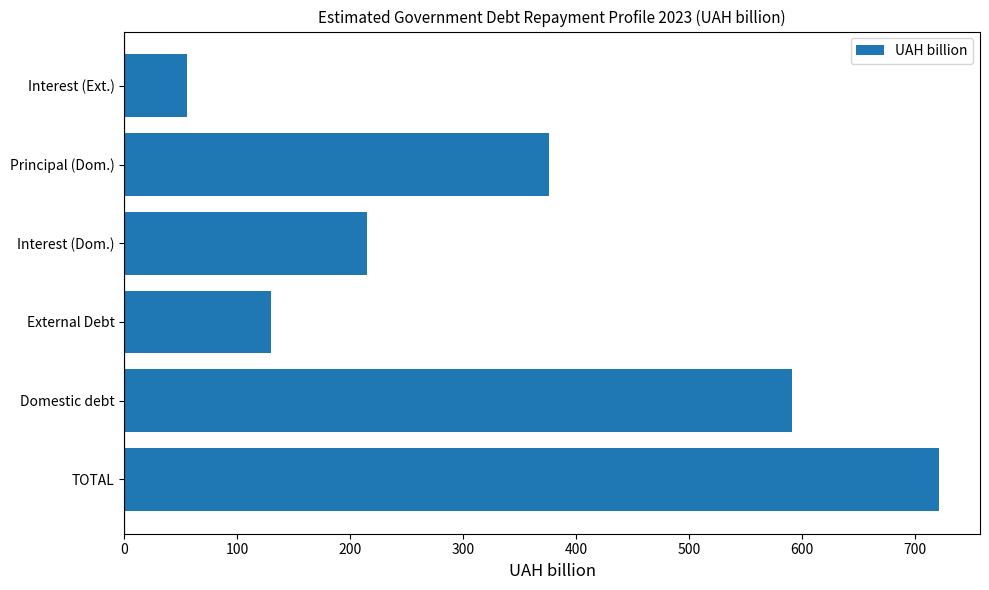

True or false: the data shows 591.4 at Domestic debt.

True